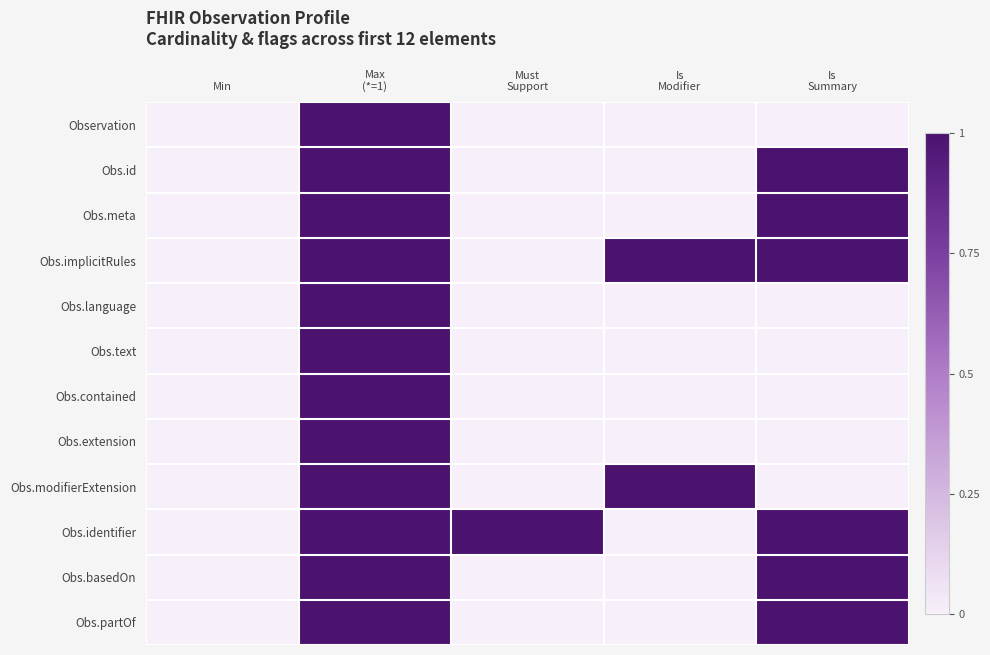

What is the greatest value displayed?

1